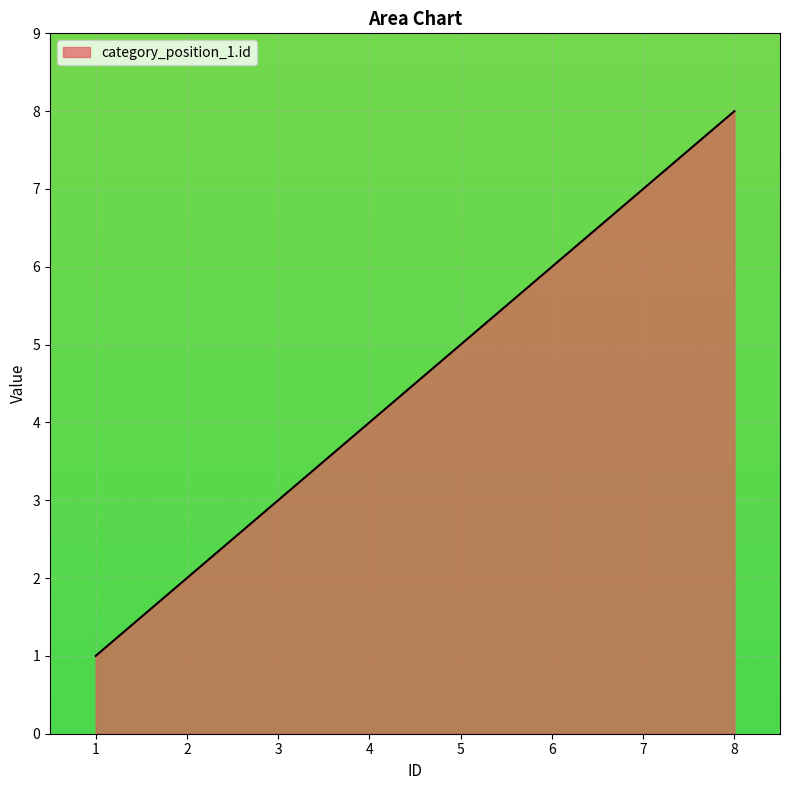

Reading left to right, extract all data points from this chart.

1	2	3	4	5	6	7	8